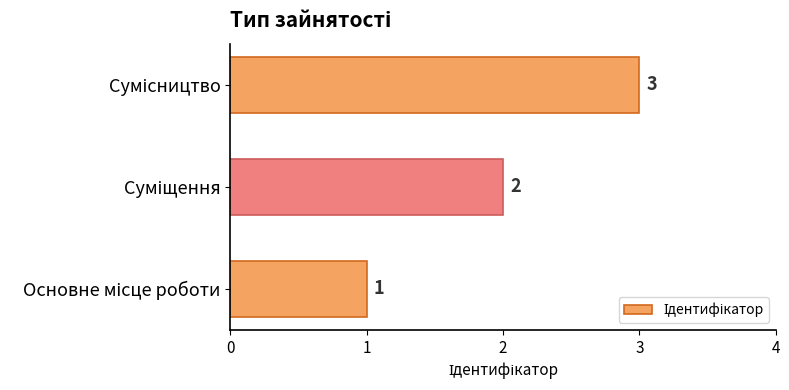

How many values are between 1 and 3?

3